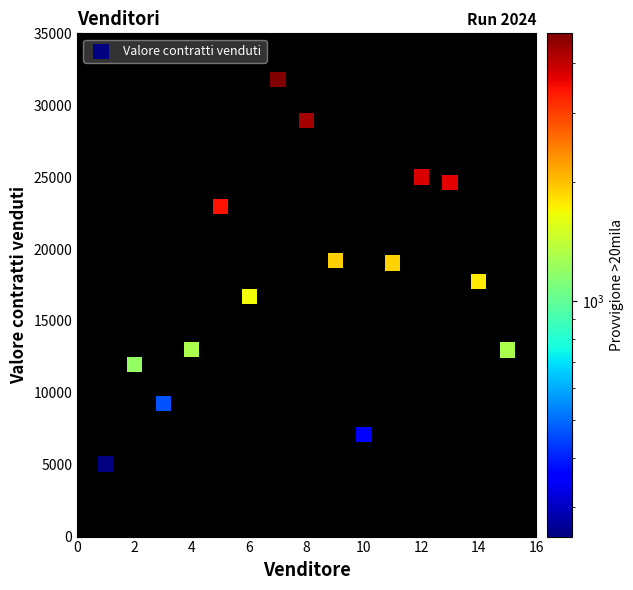

What is the range of Y values (max minus min)?

26723